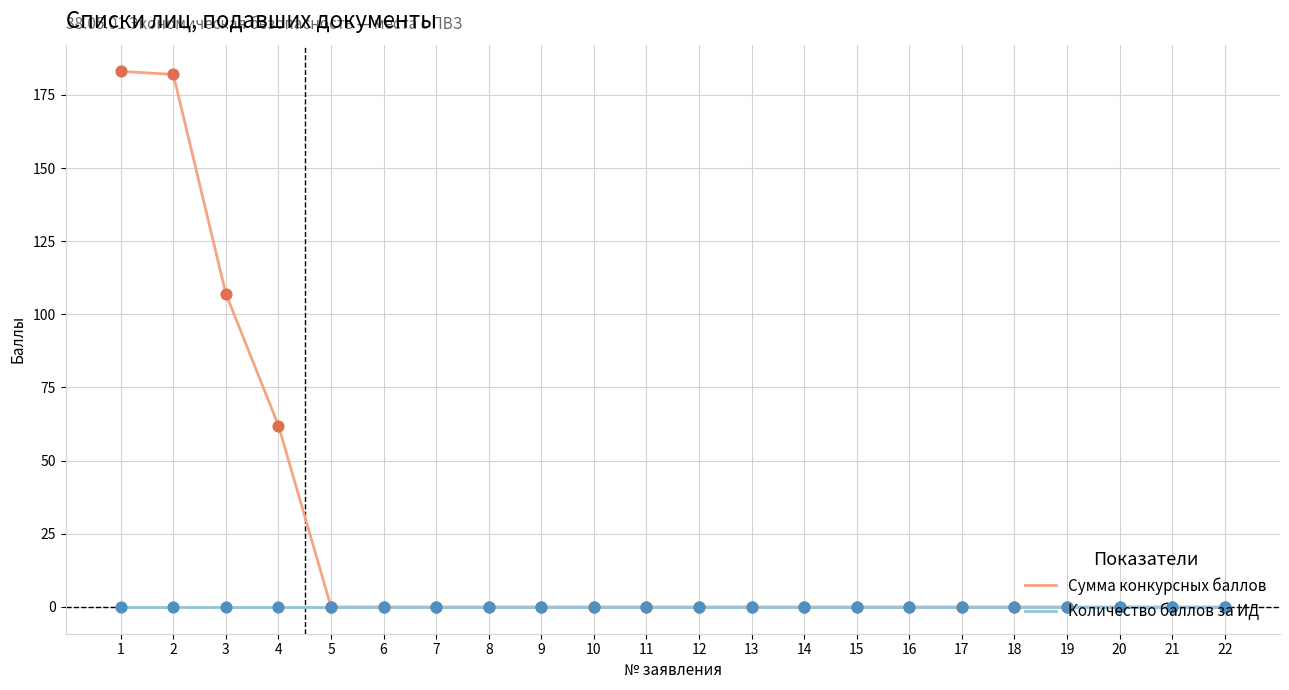

What are all the series names shown in the legend?

Сумма конкурсных баллов, Количество баллов за ИД